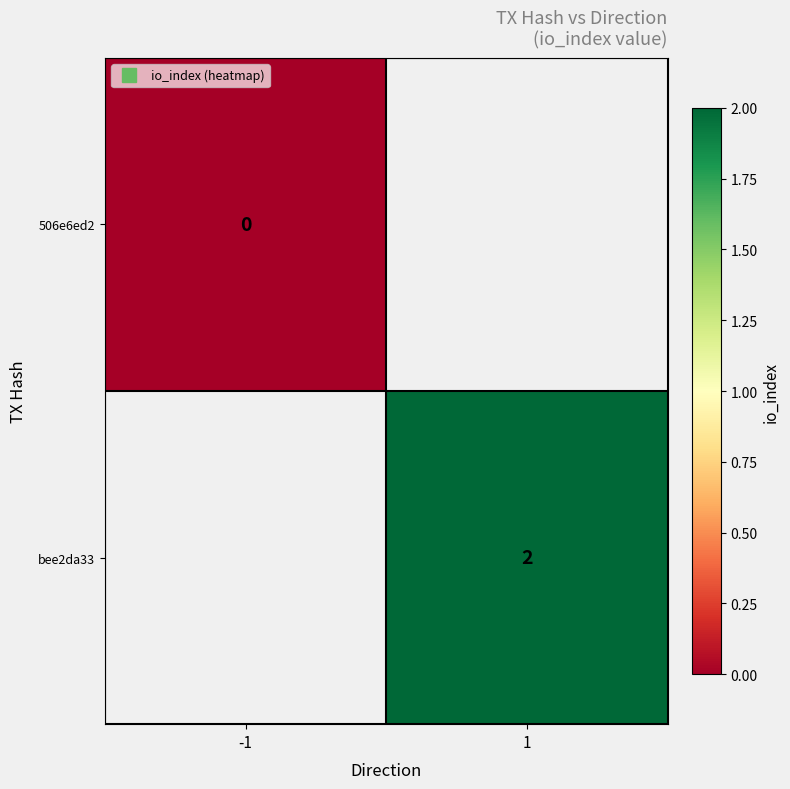

At how many categories does at least one series exceed 0?

1